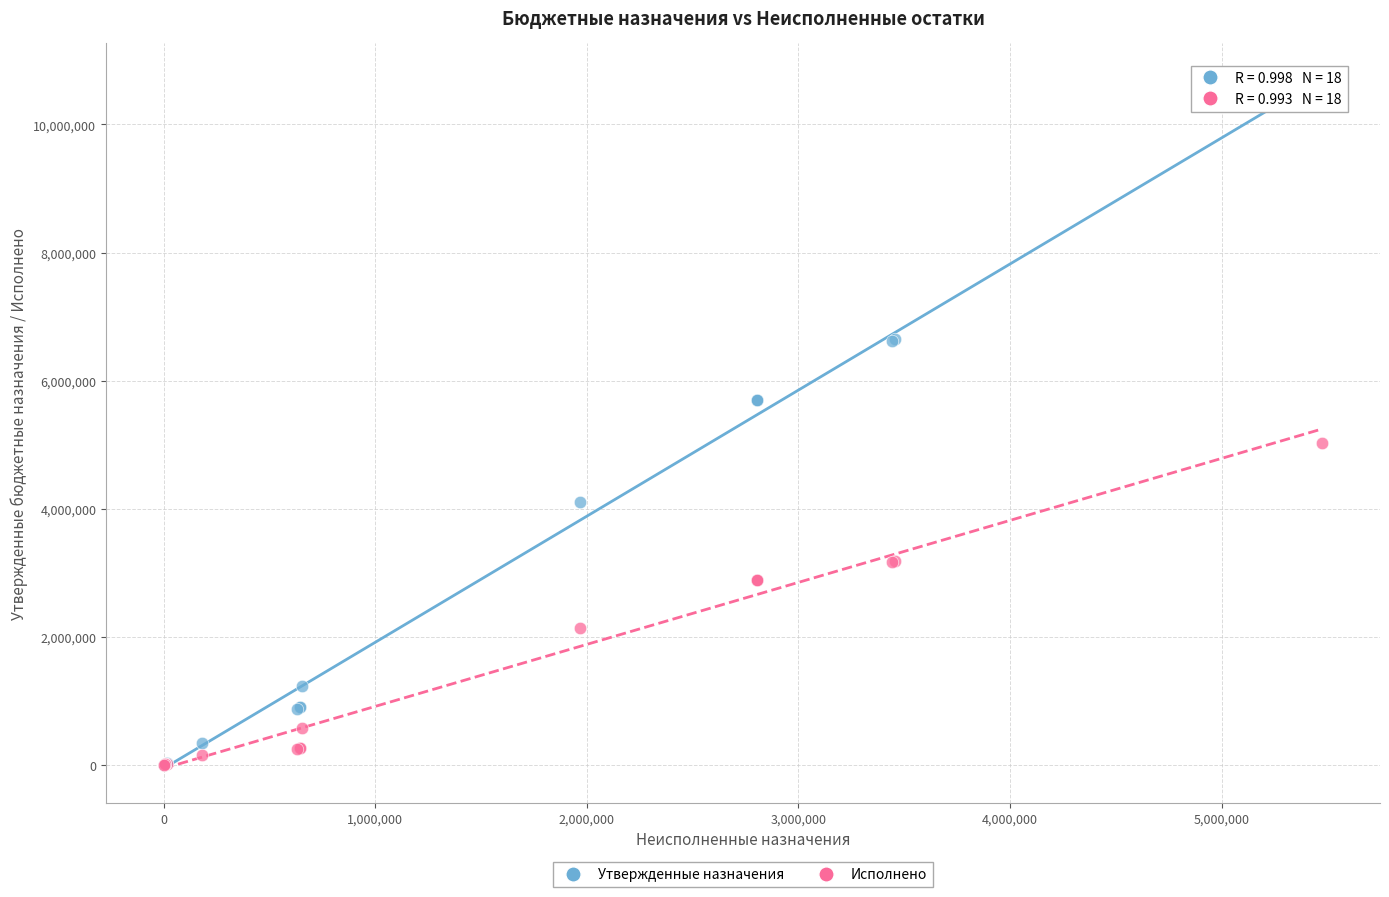

In the Утвержденные назначения series, what Y value is closest to 5250700?

5701300.0